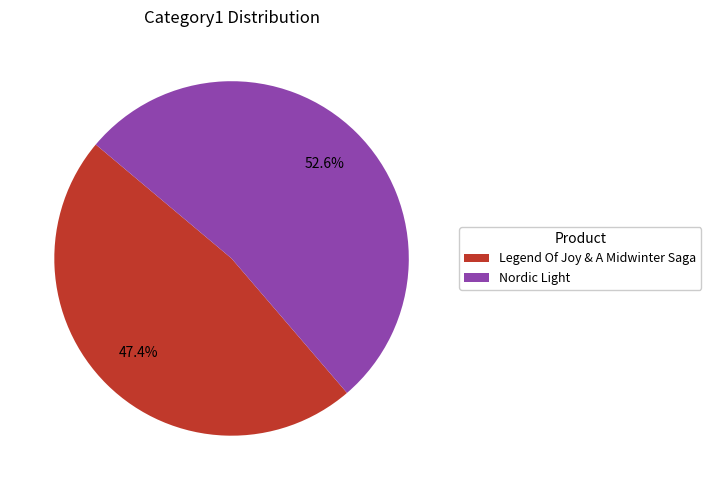

Which has a higher value, Legend Of Joy & A Midwinter Saga or Nordic Light?

Nordic Light